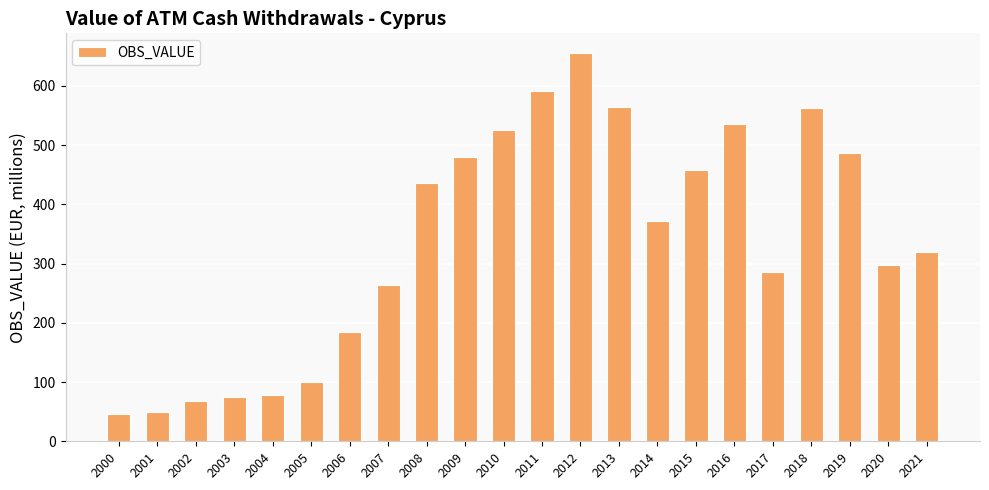

Where is the data nearest to the value 350?

2014